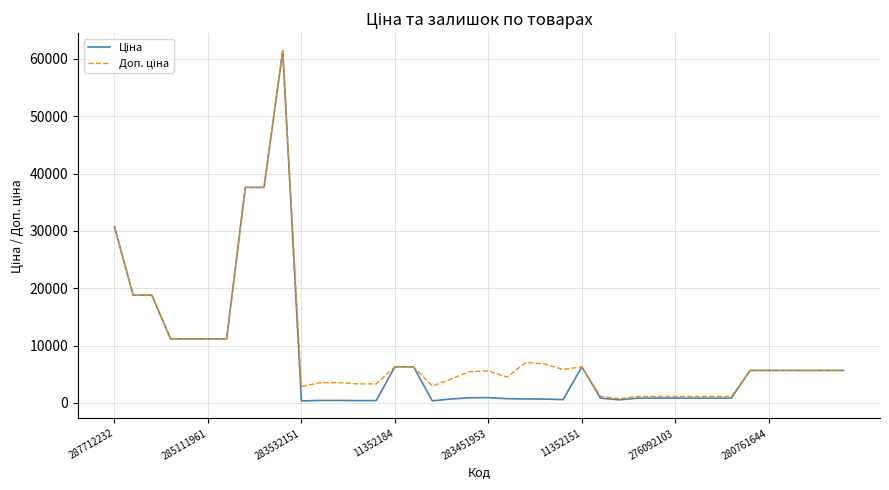

What is the maximum value shown in the chart?

61434.3